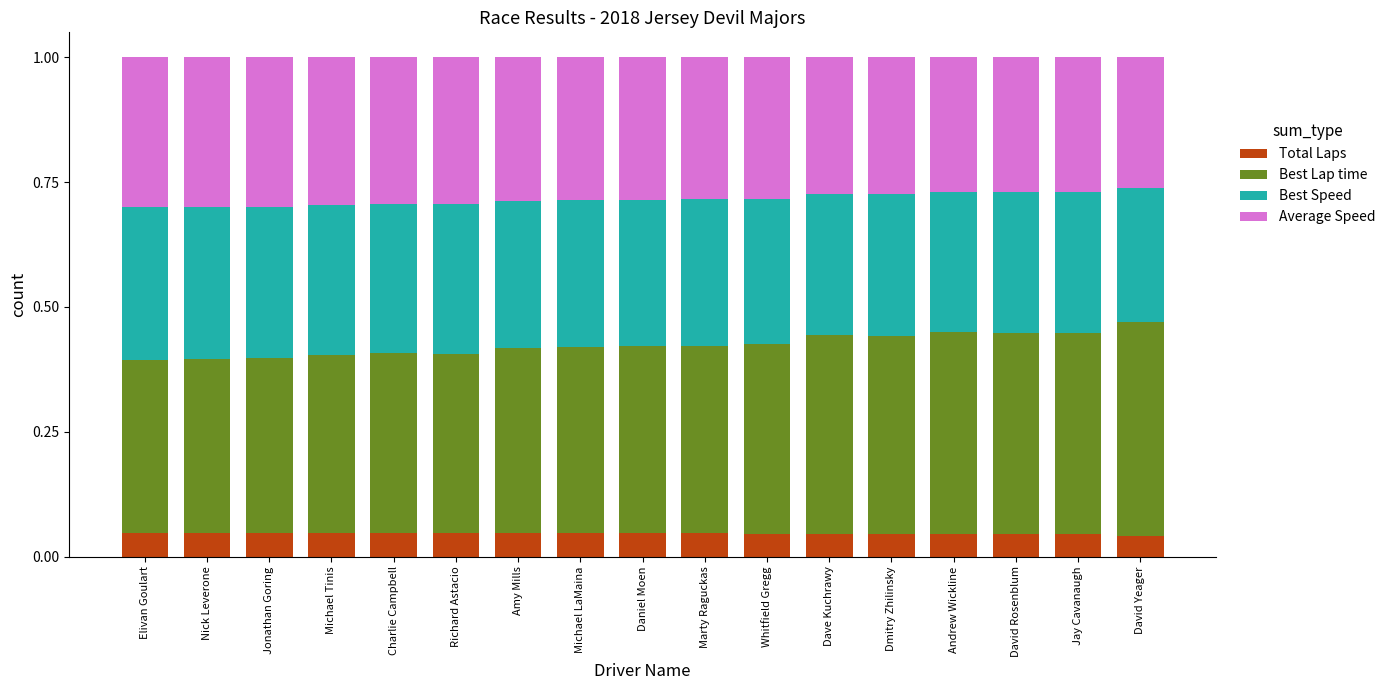

What is the total value across all series at Nick Leverone?

1.0